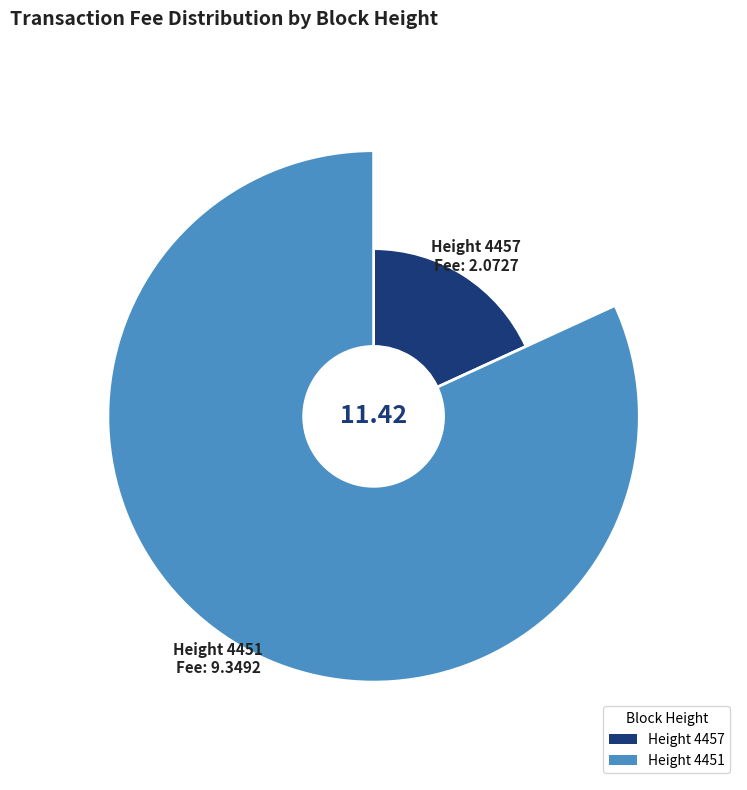

To the nearest percent, what portion does 4457 represent?

18%